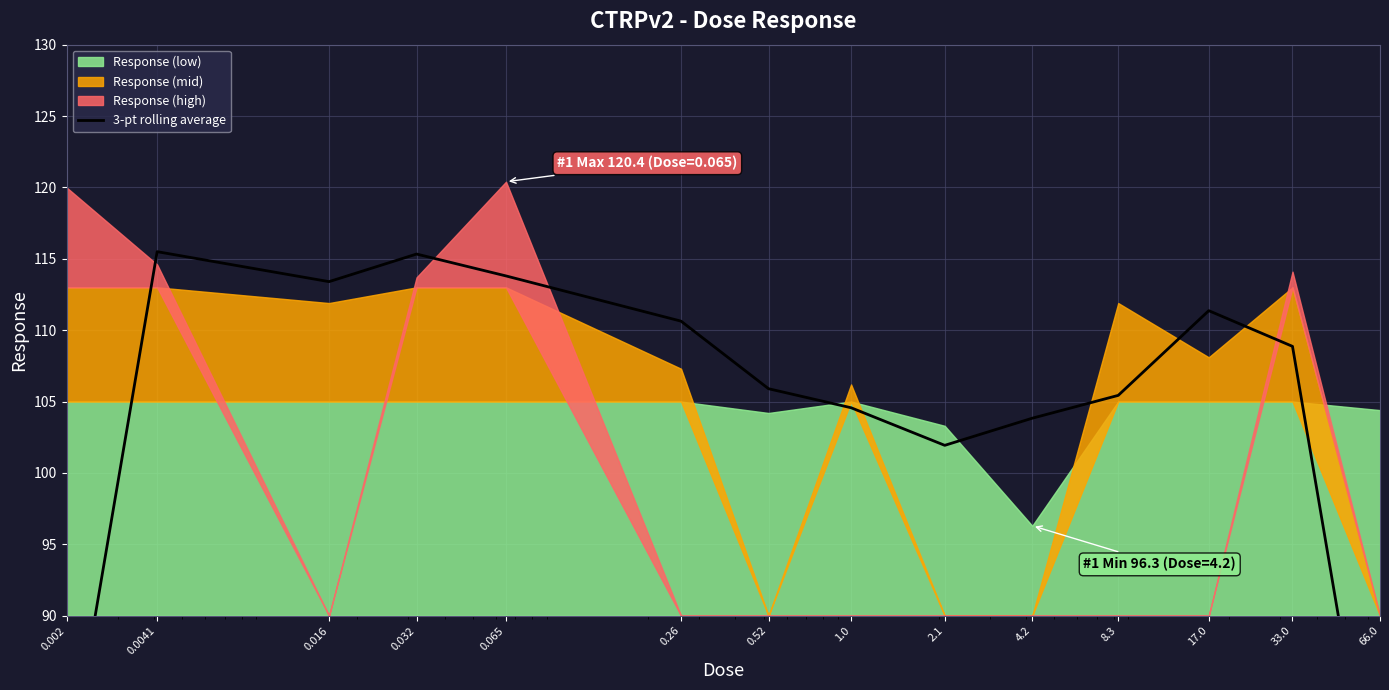

How many data points are above 108?

7